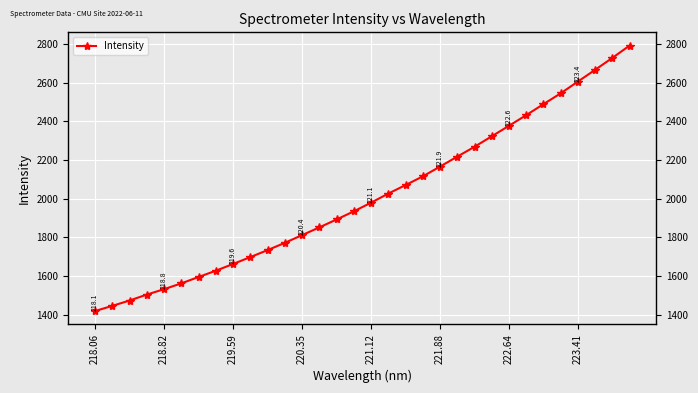

What is the value of the 9th point from the left?

1663.0